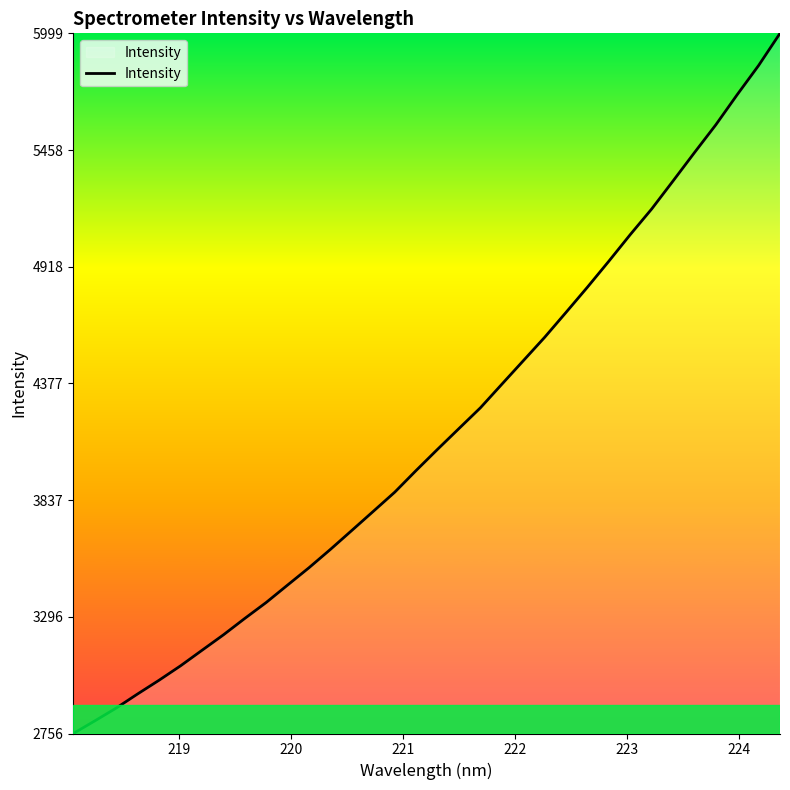

What is the difference between the maximum and minimum values?

3243.0